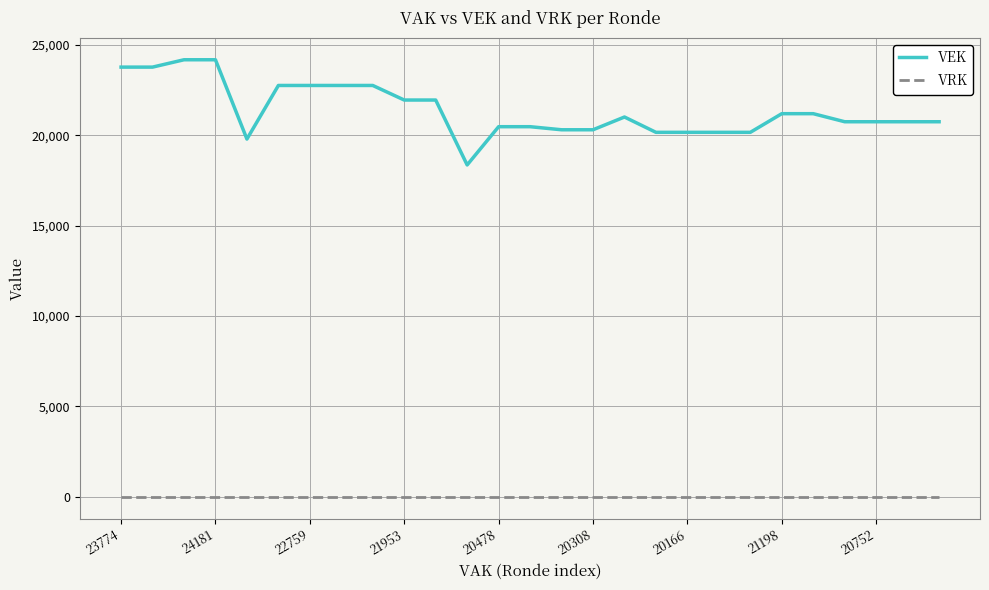

True or false: VEK and VRK cross at least once.

False